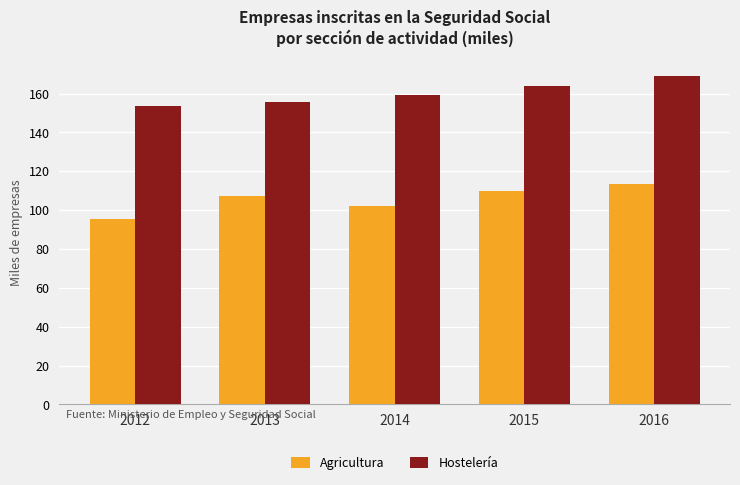

At which label is Hostelería closest to 161?

2014